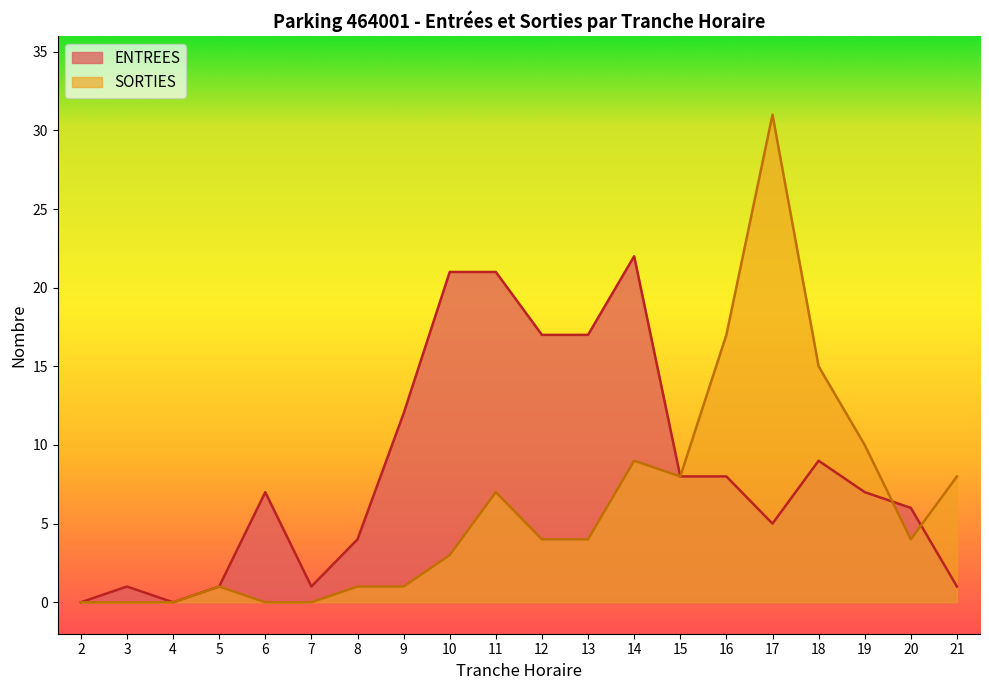

Reading right to left, extract all data points from this chart.

ENTREES: 21=1	20=6	19=7	18=9	17=5	16=8	15=8	14=22	13=17	12=17	11=21	10=21	9=12	8=4	7=1	6=7	5=1	4=0	3=1	2=0
SORTIES: 21=8	20=4	19=10	18=15	17=31	16=17	15=8	14=9	13=4	12=4	11=7	10=3	9=1	8=1	7=0	6=0	5=1	4=0	3=0	2=0